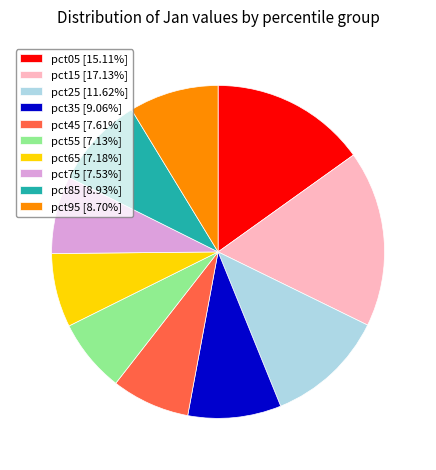

Is there a majority slice in this chart?

No